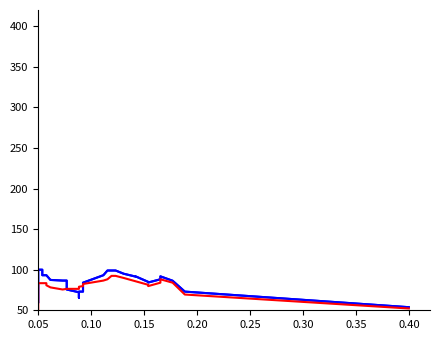

What is the label of the 7th point from the left?

0.35